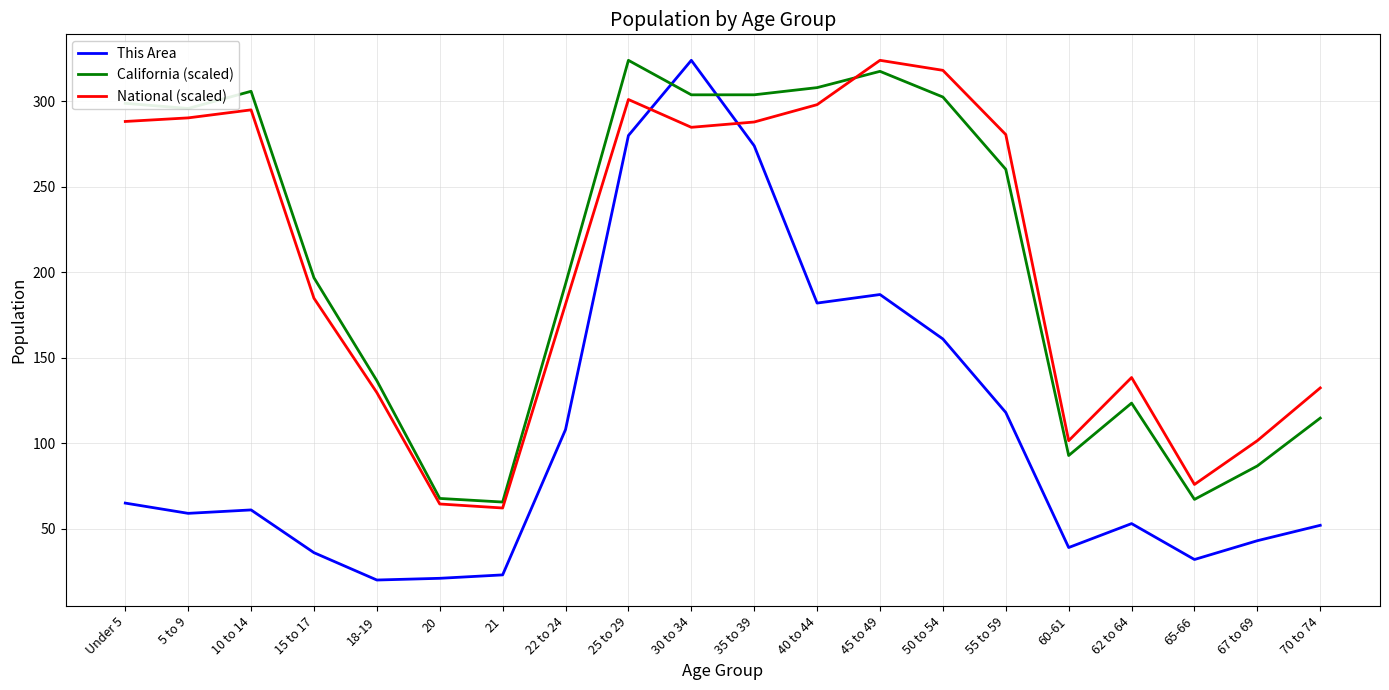

What is the minimum value for This Area?

20.0